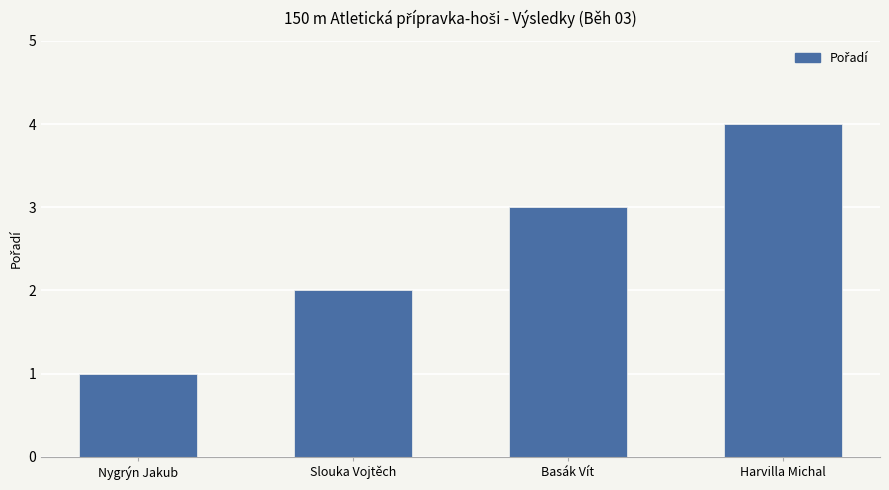

The chart shows a value of 4 at Harvilla Michal. True or false?

True